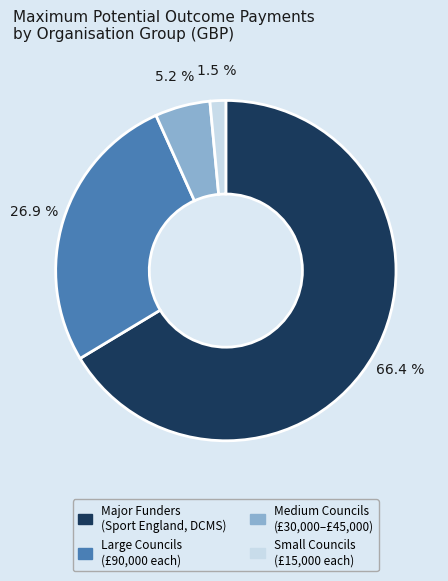

Does any single category account for the majority?

Yes